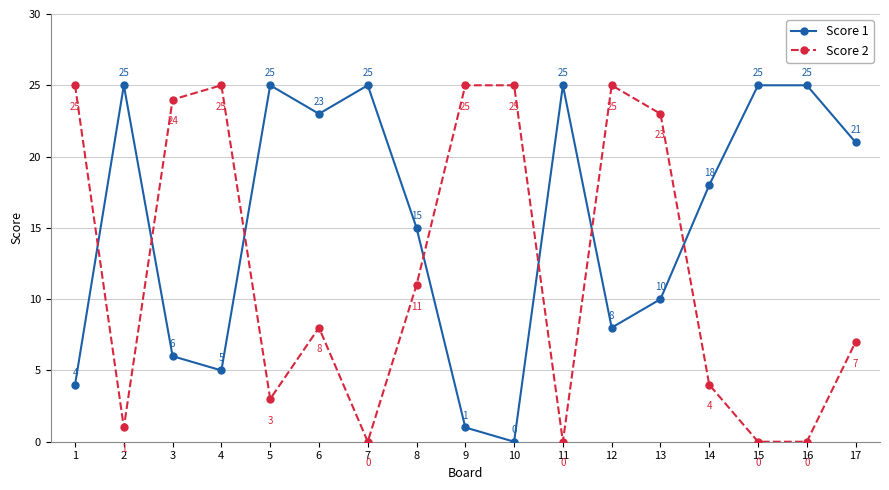

At which label is Score 2 closest to 12?

8